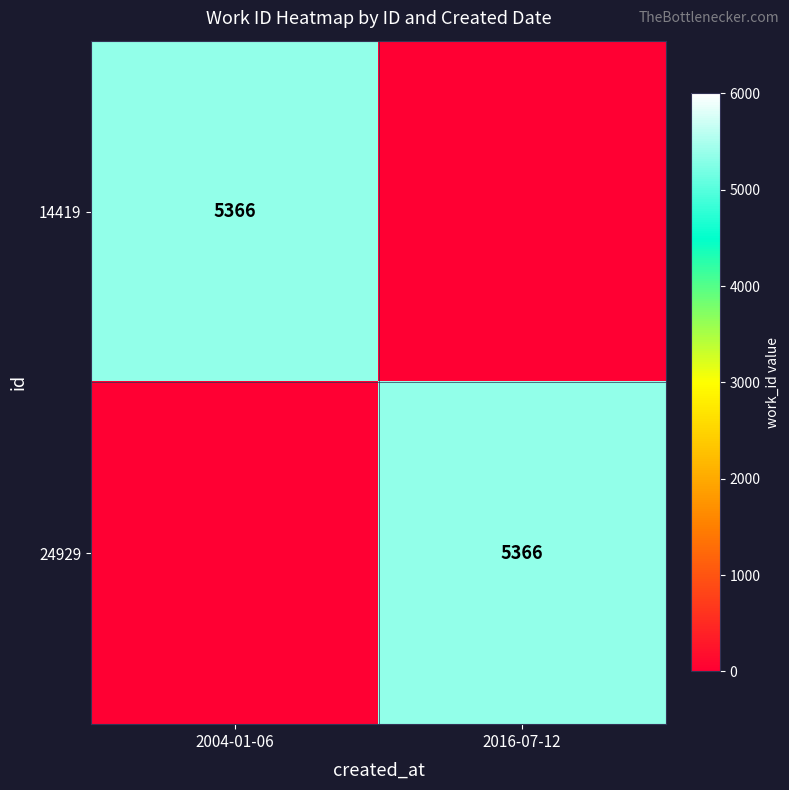

The 24929 series shows 5366 at 2016-07-12. True or false?

True